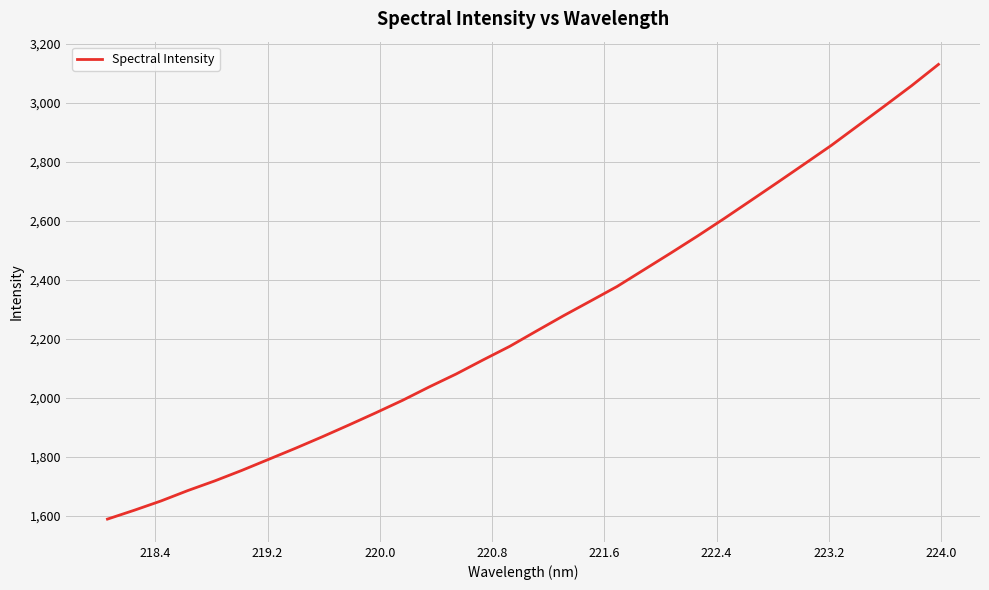

What is the greatest value displayed?

3129.9